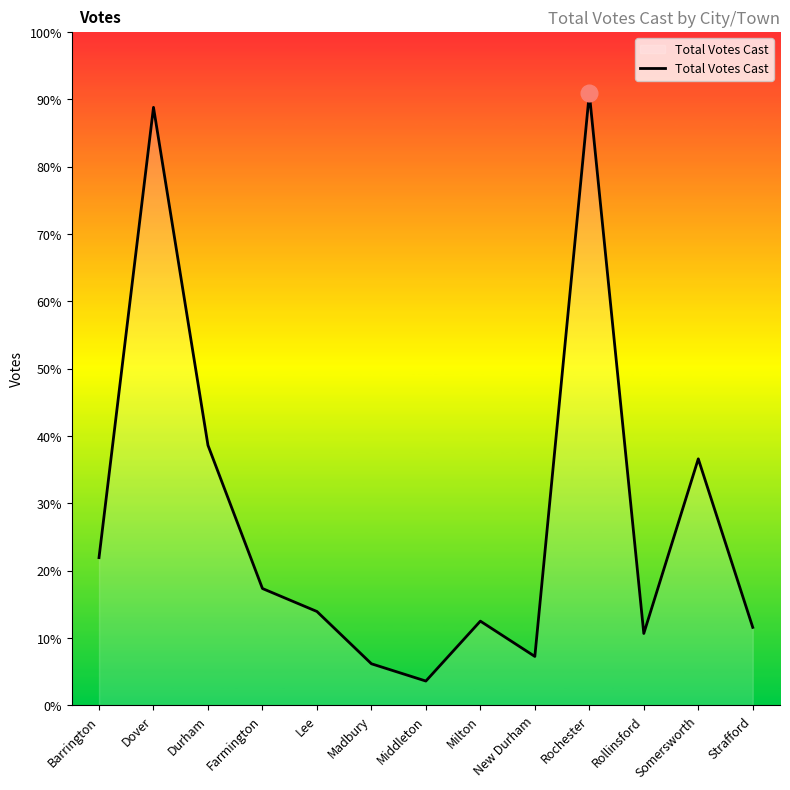

How many interior local valleys (lower than both neighbors) does the data have?

3